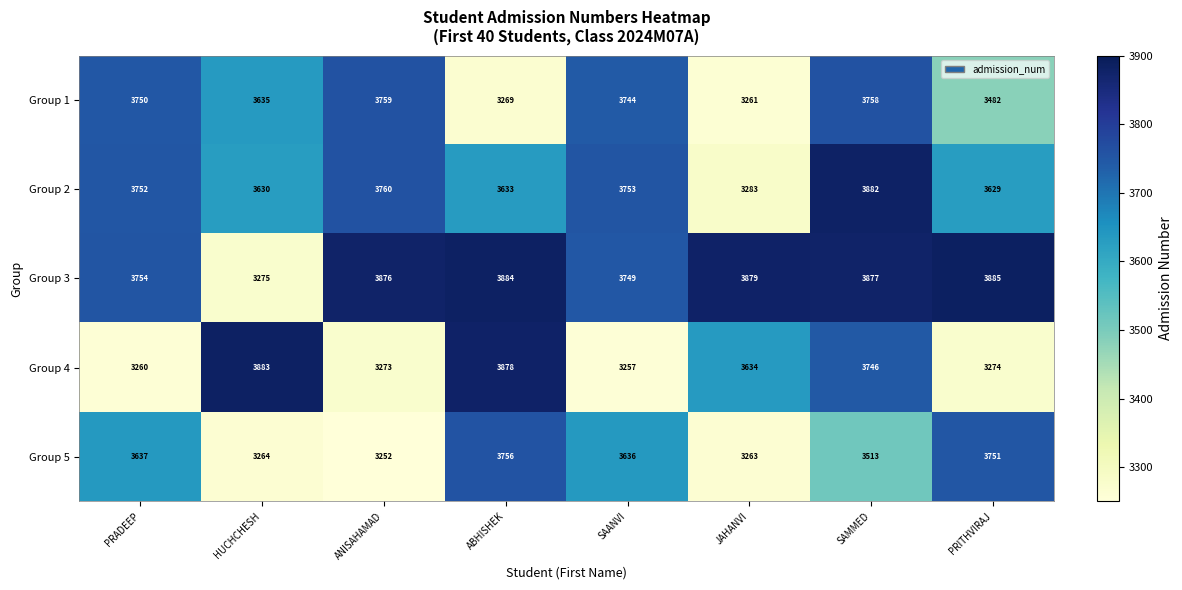

Rank the categories by Group 5 value from highest to lowest.

ABHISHEK, PRITHVIRAJ, PRADEEP, SAANVI, SAMMED, HUCHCHESH, JAHANVI, ANISAHAMAD